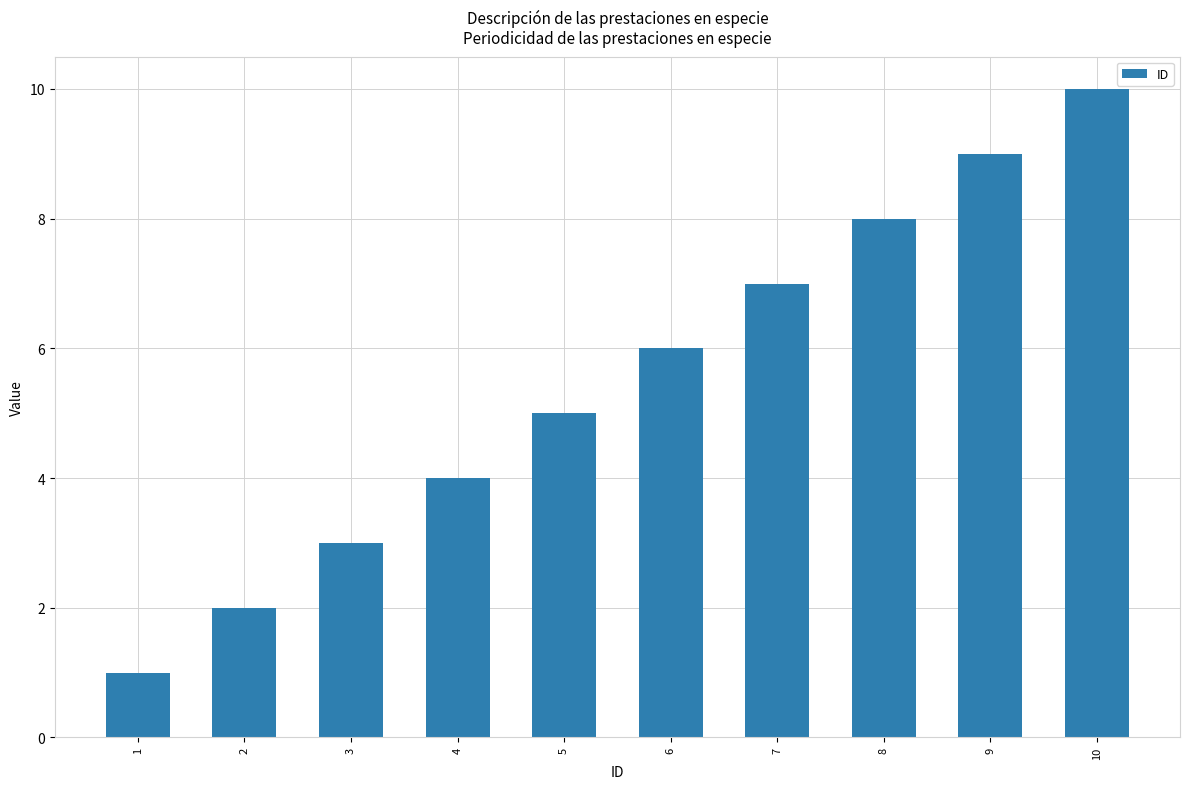

What is the difference between the values at 1 and 6?

5